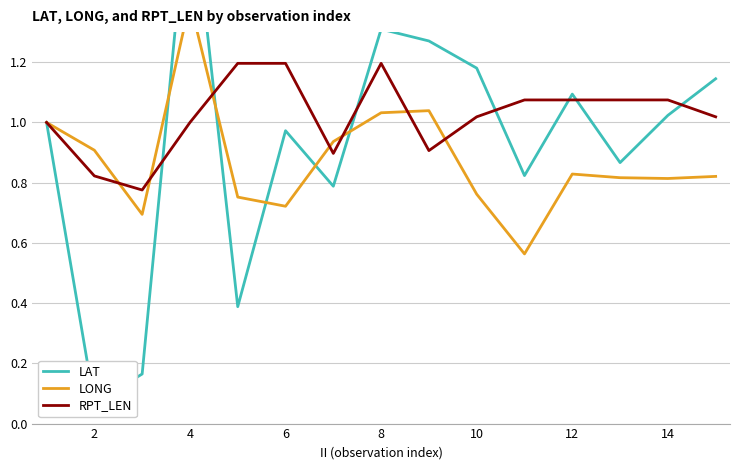

In LONG, how many points are higher than both neighbors (excluding endpoints)?

3